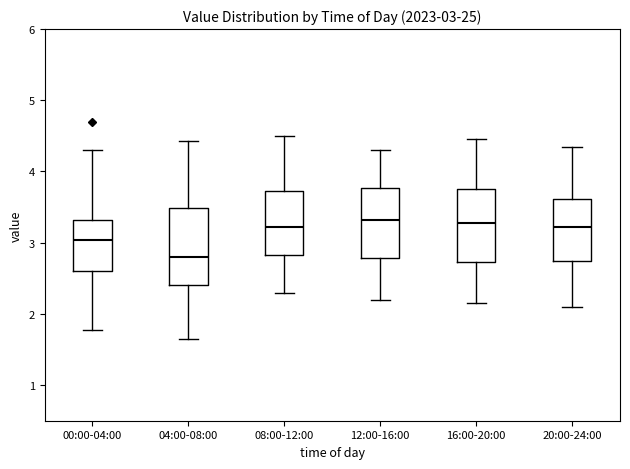

Which box's median line is the lowest?

04:00-08:00